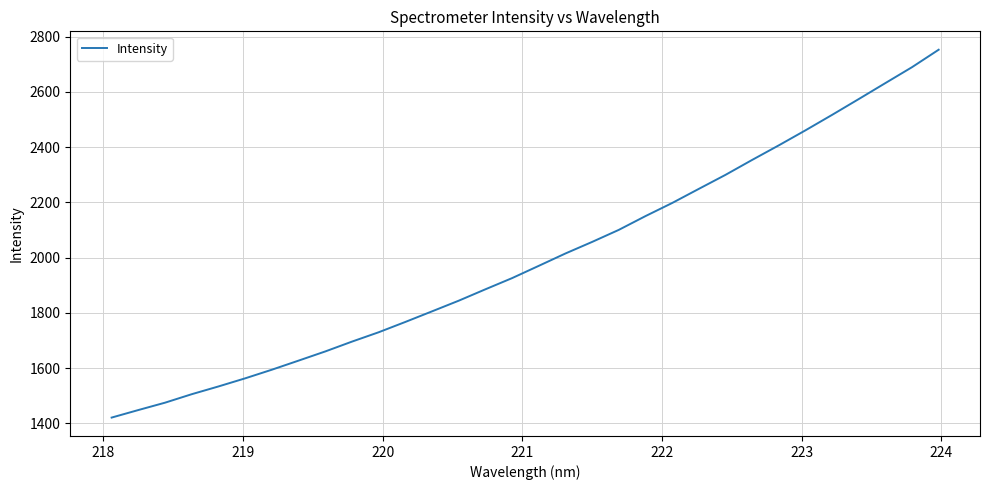

What is the smallest value displayed?

1421.2